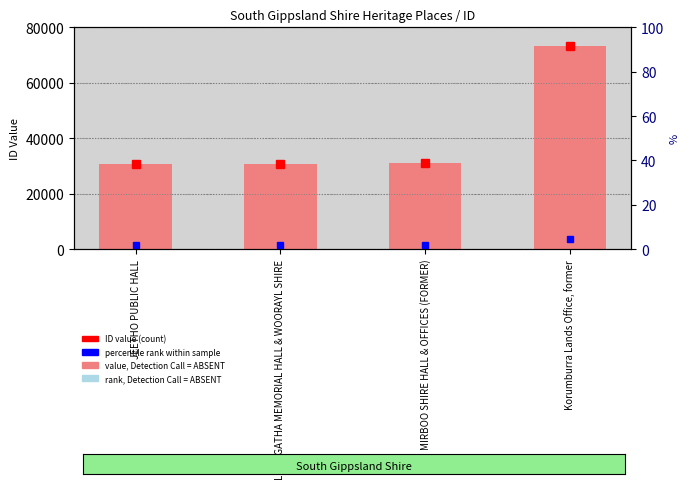

How many data points are less than 30909?

2